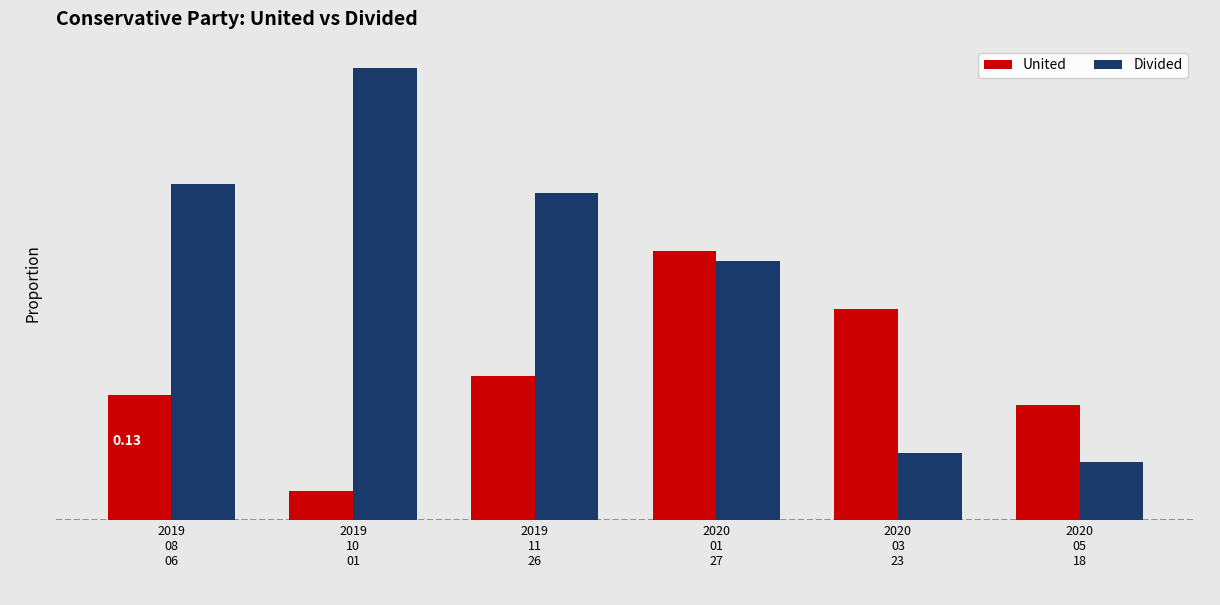

At how many categories does at least one series exceed 0?

6